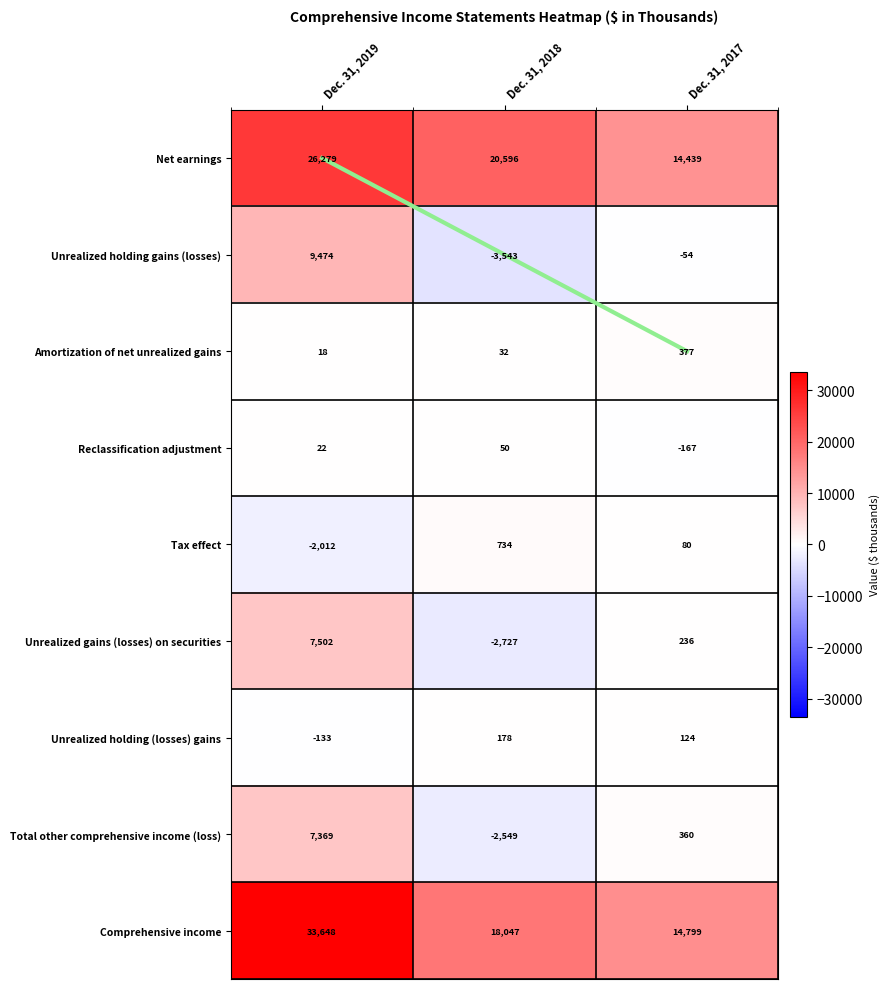

What is the sum of the Unrealized holding gains (losses) values at Dec. 31, 2017 and Dec. 31, 2018?

-3597